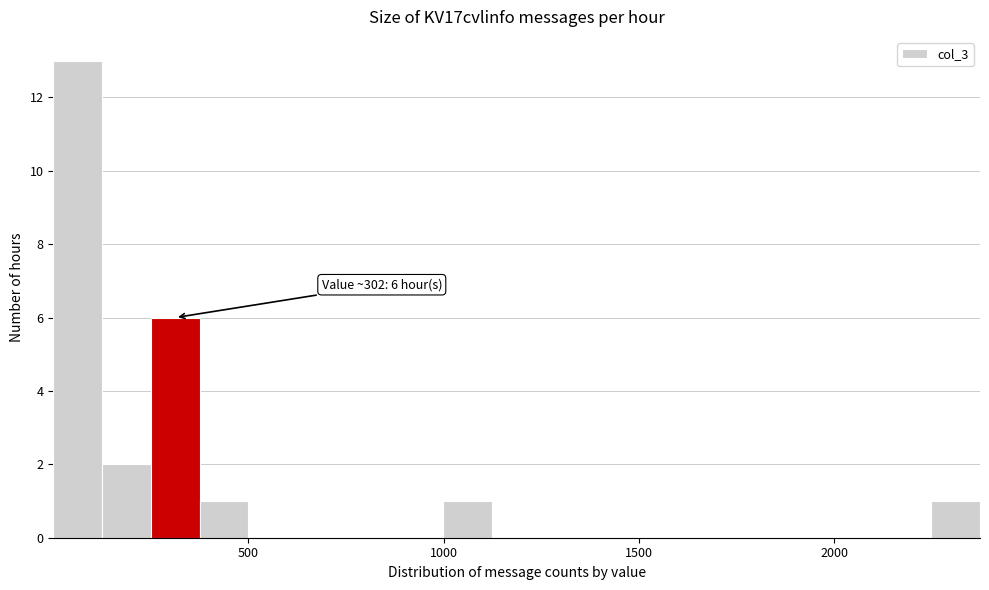

Read against the x-axis, roughly where is the centre of the tallest bar?

50